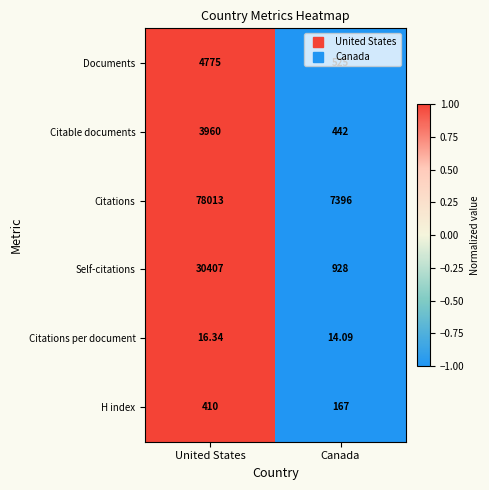

How many data points does each series have?

2